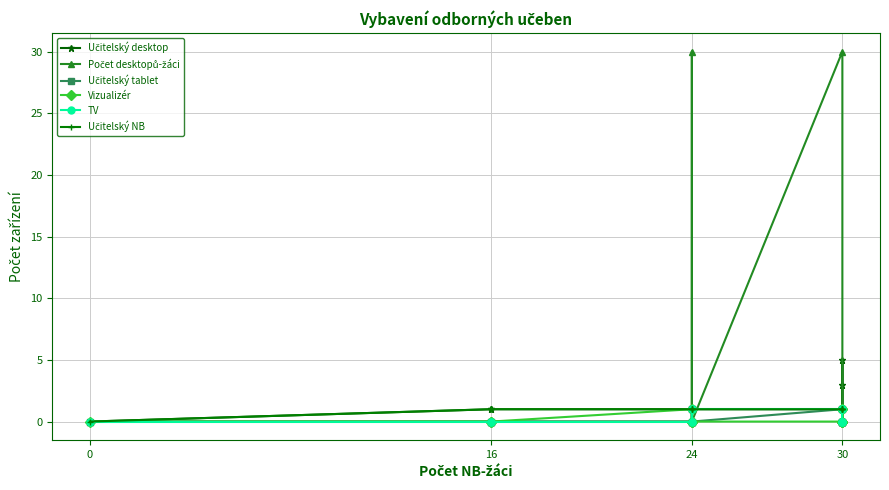

True or false: Počet desktopů-žáci has more than 2 interior local peaks.

False